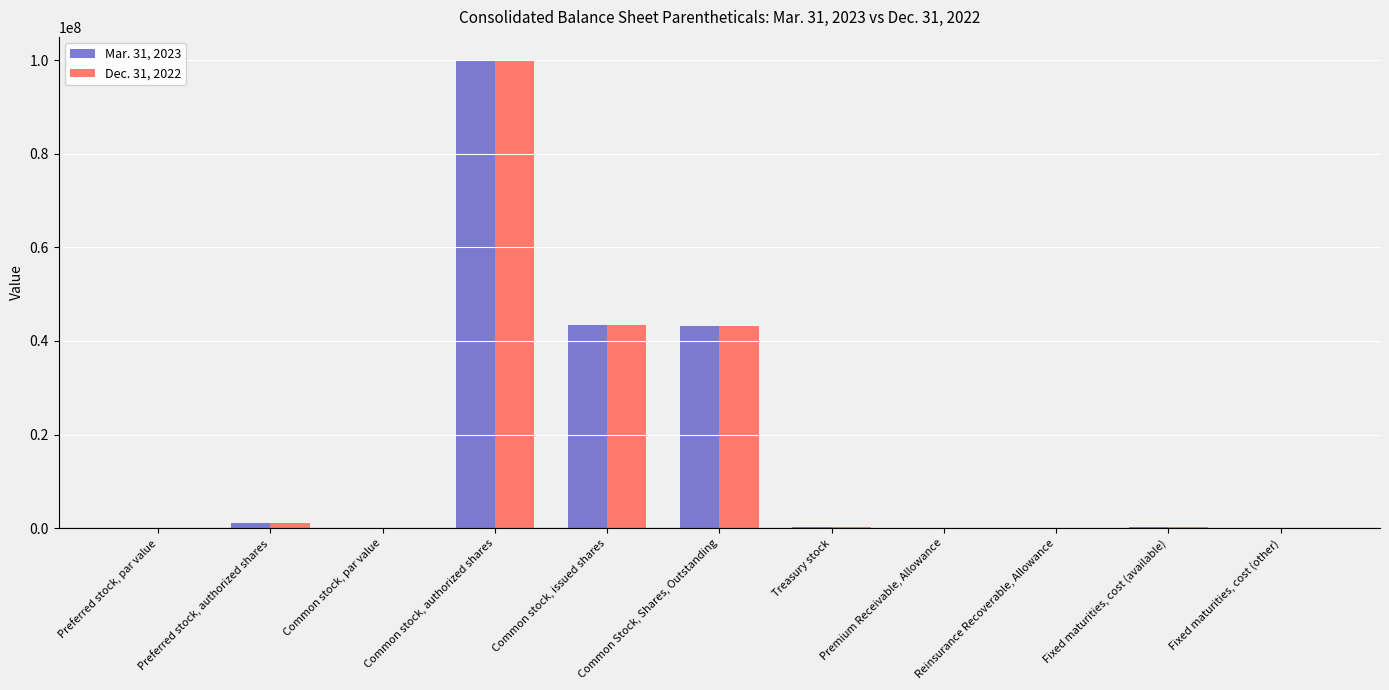

Is it true that Dec. 31, 2022 equals 0.0 at Common stock, par value?

True